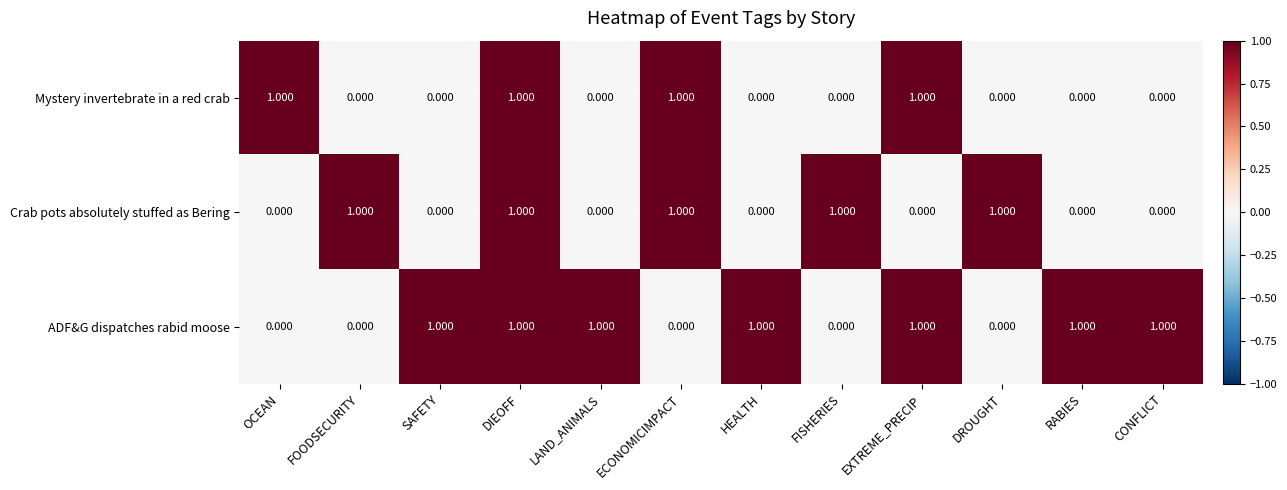

Between EXTREME_PRECIP and CONFLICT, which series saw the biggest shift?

Mystery invertebrate in a red crab